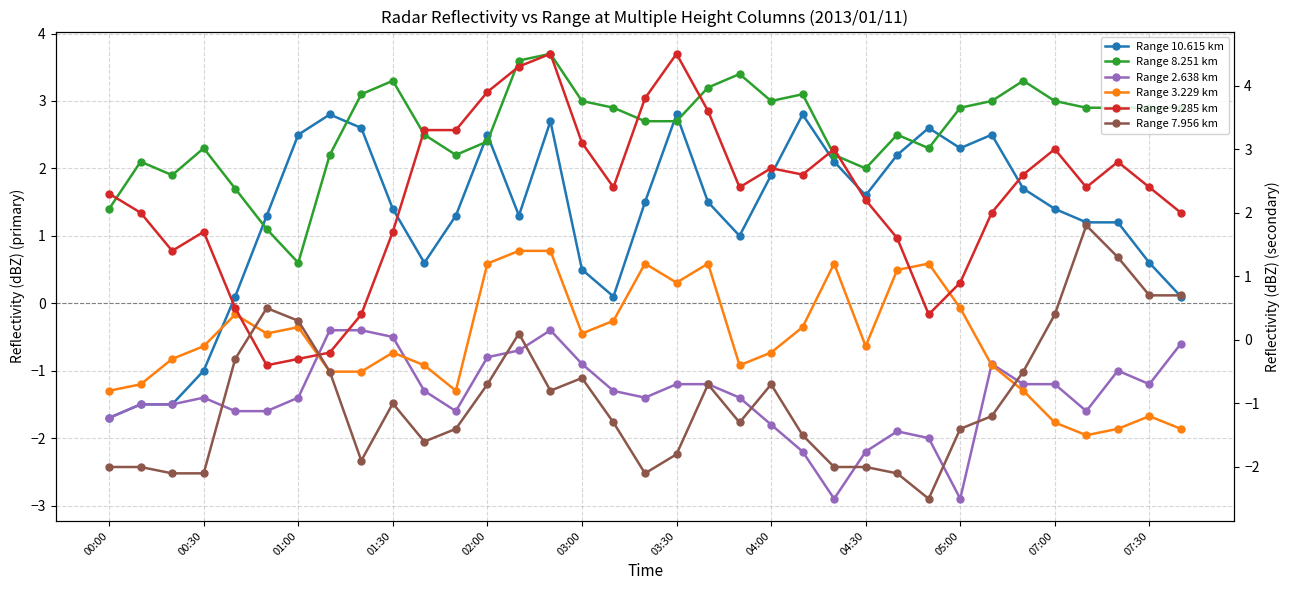

Is this an area chart (filled region under the line)?

No